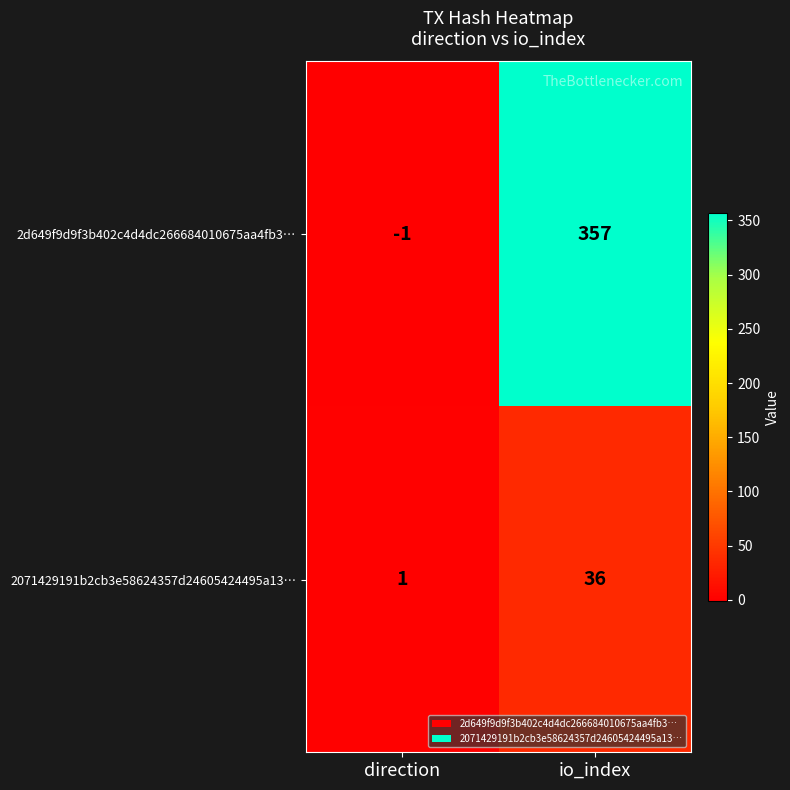

What is the minimum value shown in the chart?

-1